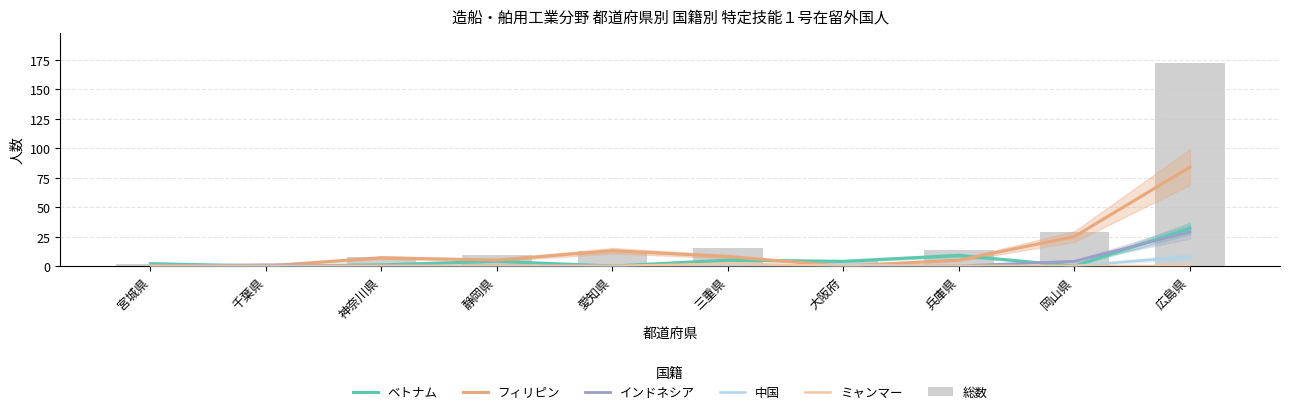

The value of 中国 at 三重県 is -5. True or false?

False